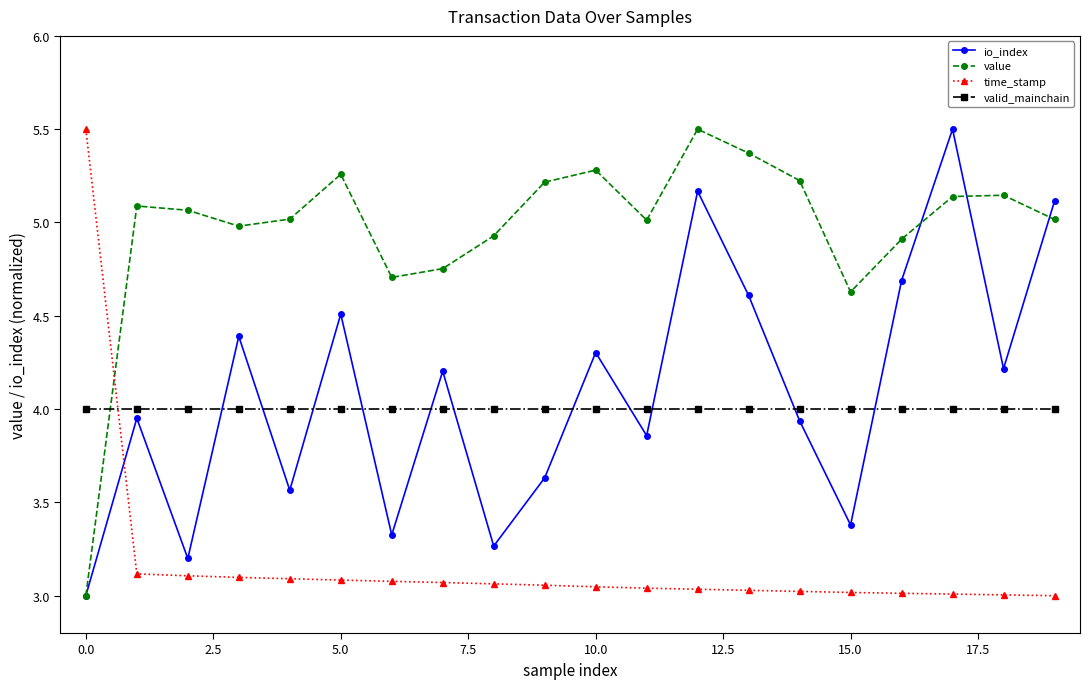

Which series has the largest total across all categories?

value